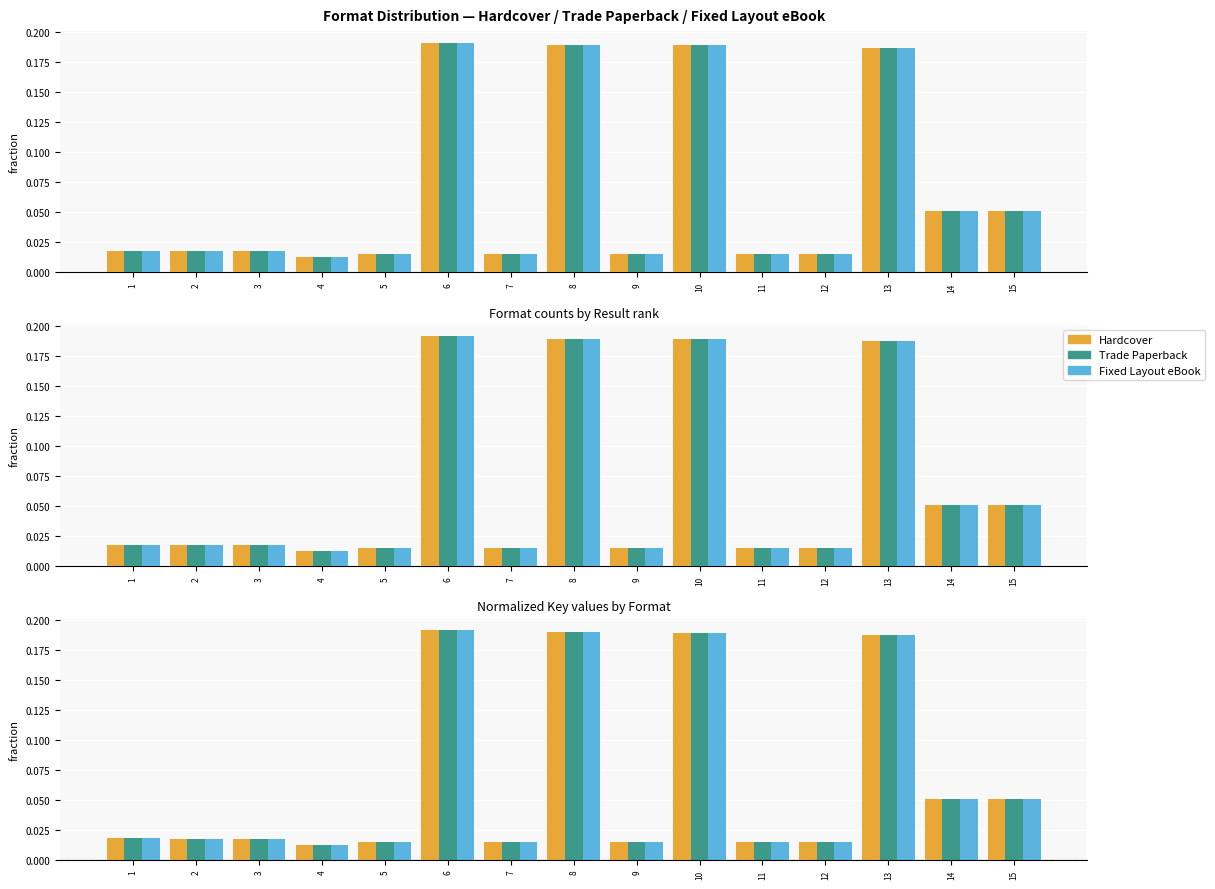

Between 9 and 2, which is larger?

2